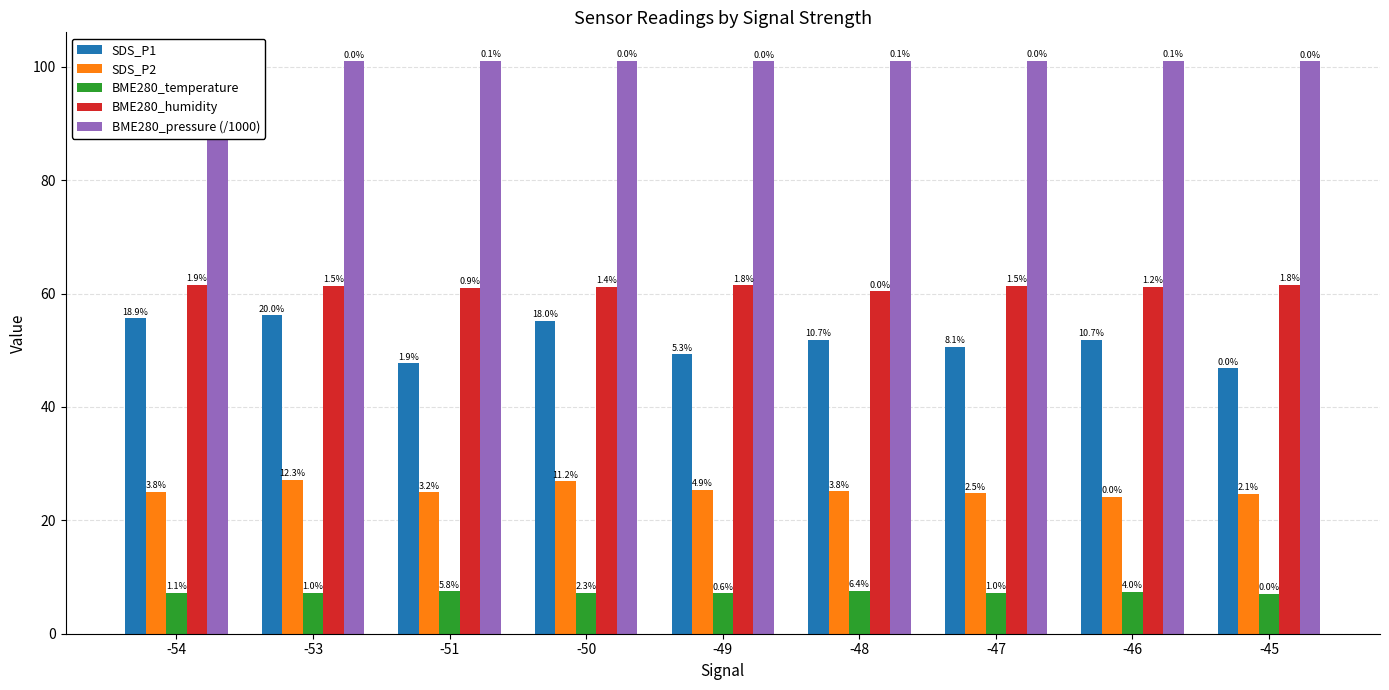

How many groups of bars are there?

9